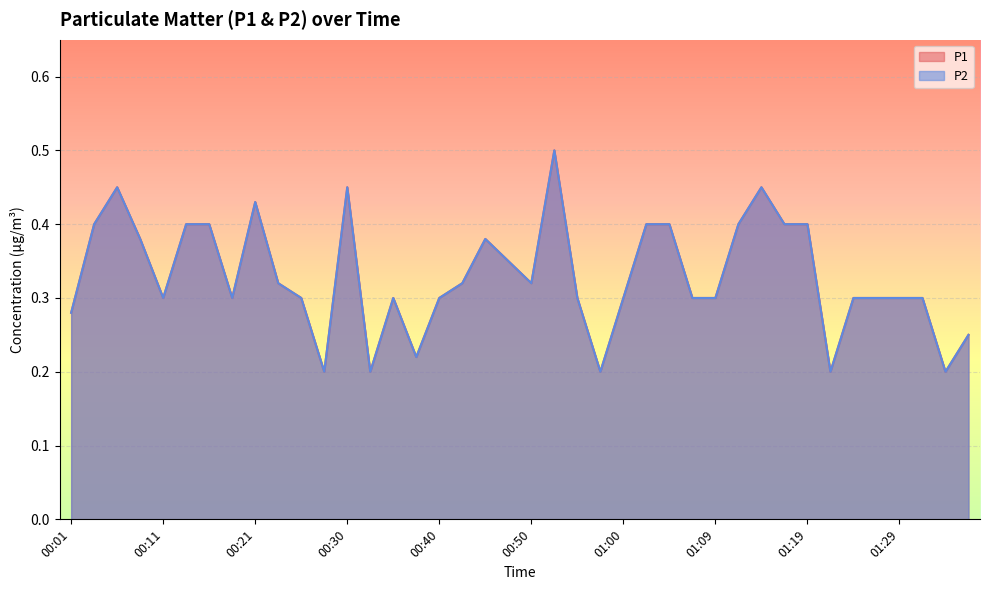

How many distinct data groups are displayed?

2